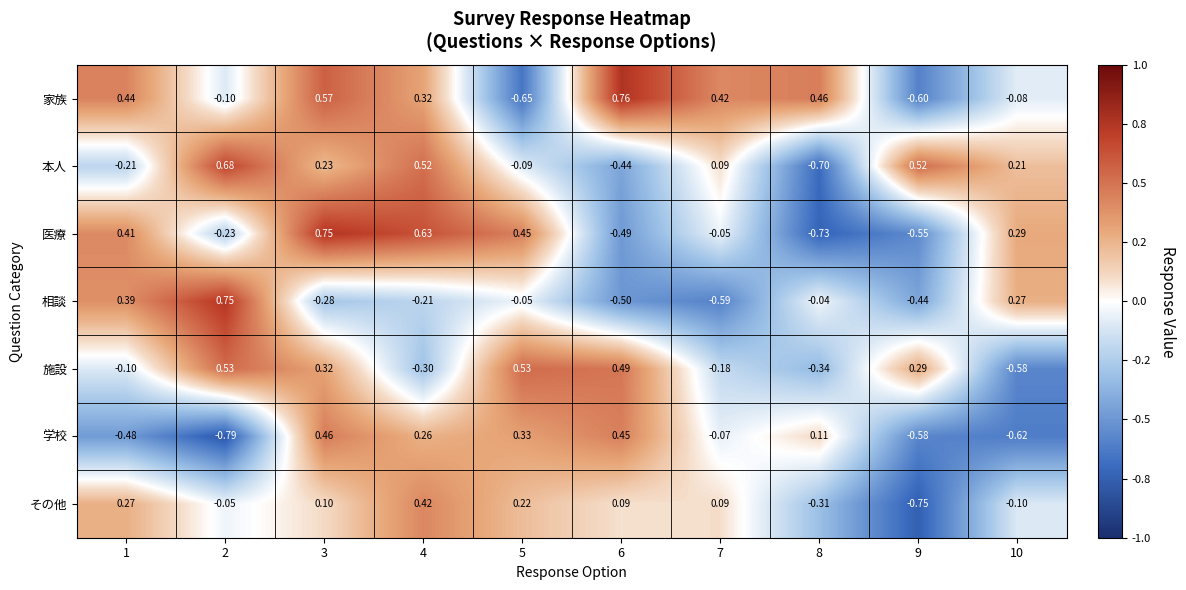

At how many categories does at least one series exceed 0?

10